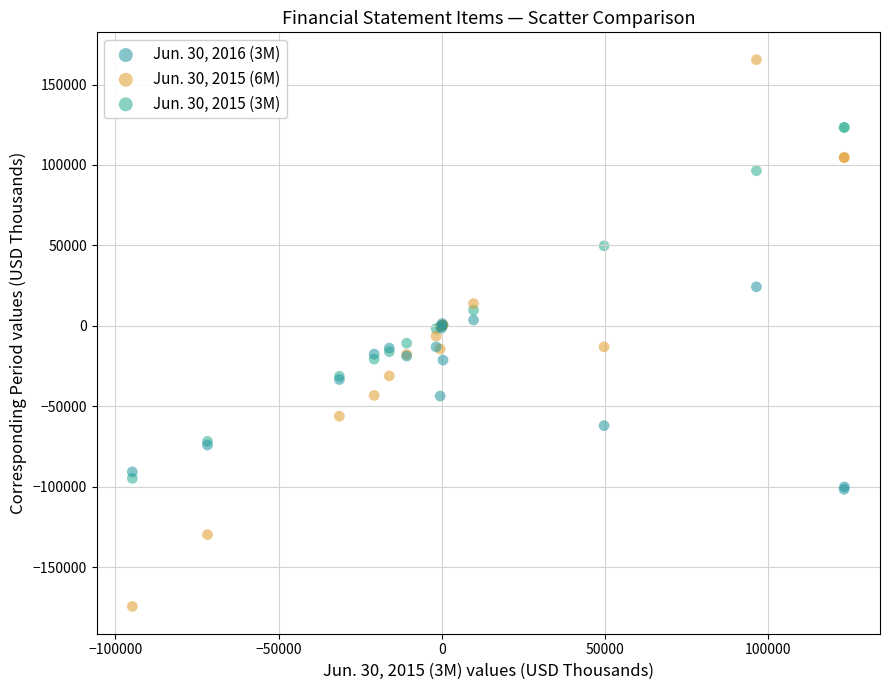

Which series has the widest spread of Y values?

Jun. 30, 2015 (6M)